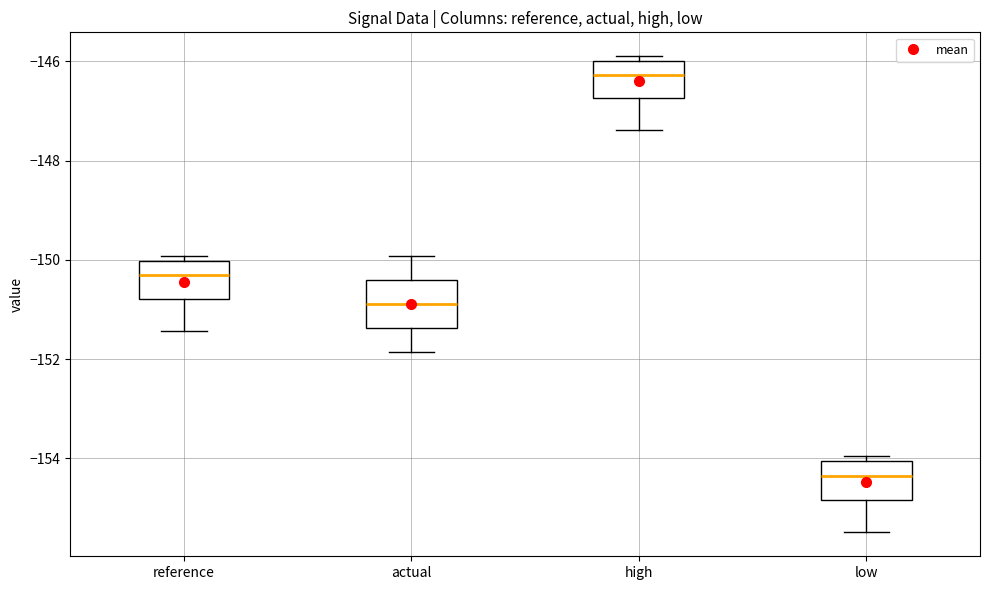

Reading left to right, transcribe this box plot: for each box, give where its median line is, the range the box spans, and where its two whiskers end, as read against the y-axis. The values are not printed on the chart, so give them approximately, as read against the axis.

reference: median -150.4, box -150.8 to -150.0, whiskers -151.4 to -150.0 (just above the box's upper edge)
actual: median -150.8, box -151.4 to -150.4, whiskers -151.8 to -150.0
high: median -146.2, box -146.8 to -146.0, whiskers -147.4 to -145.8
low: median -154.4, box -154.8 to -154.0, whiskers -155.4 to -154.0 (just above the box's upper edge)